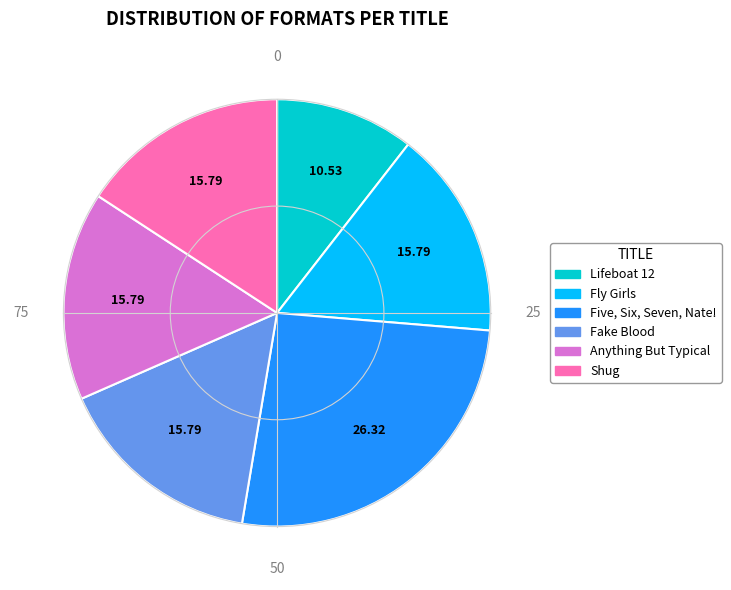

True or false: Shug accounts for 16% of the total.

True